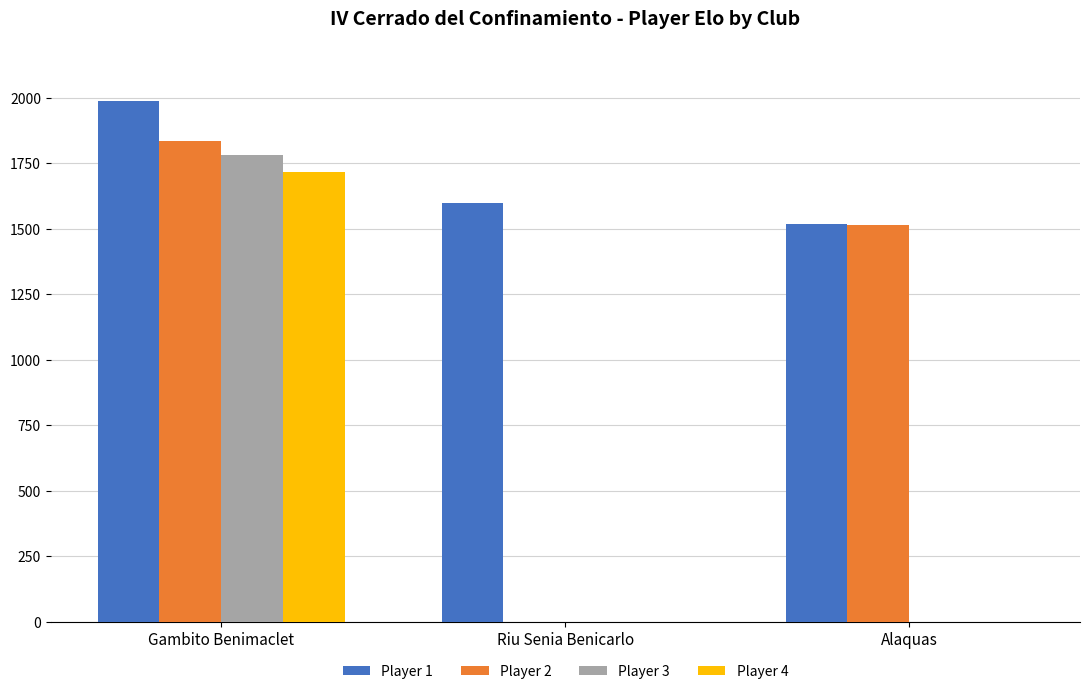

Reading left to right, list all the values displayed in this chart.

Player 1: 1988	1597	1519
Player 2: 1836	0	1514
Player 3: 1780	0	0
Player 4: 1715	0	0